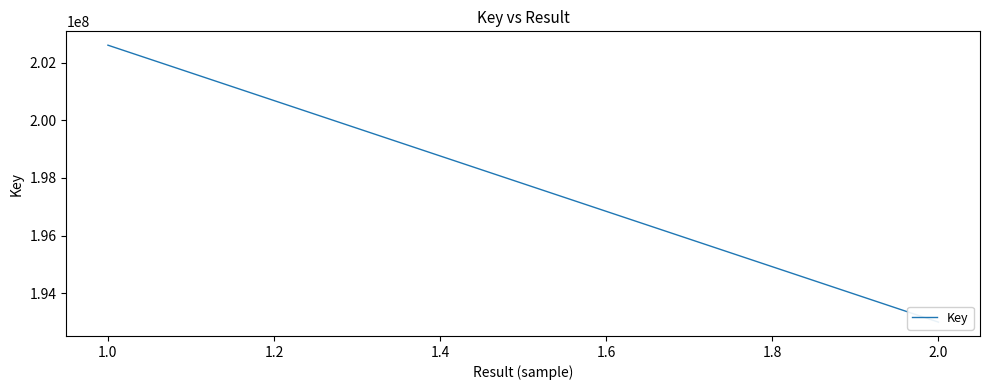

How many values are below 202604520?

2